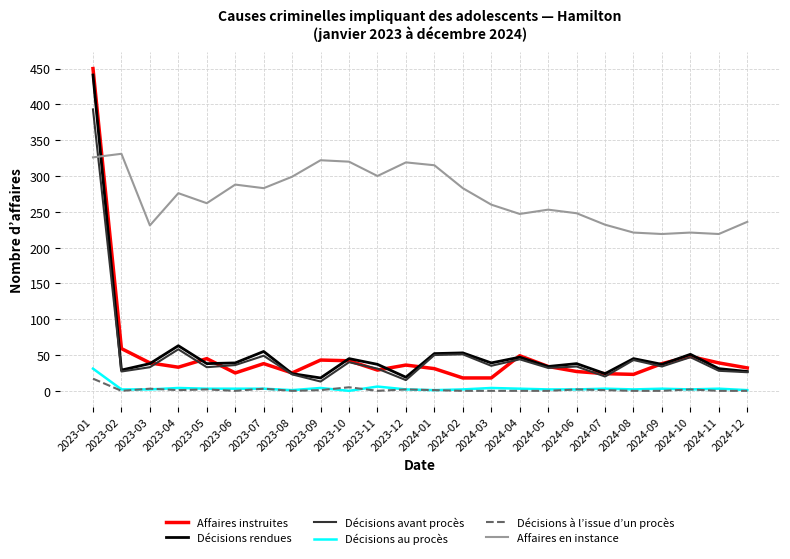

What is the difference between the Décisions à l’issue d’un procès values at 2024-07 and 2023-11?

1